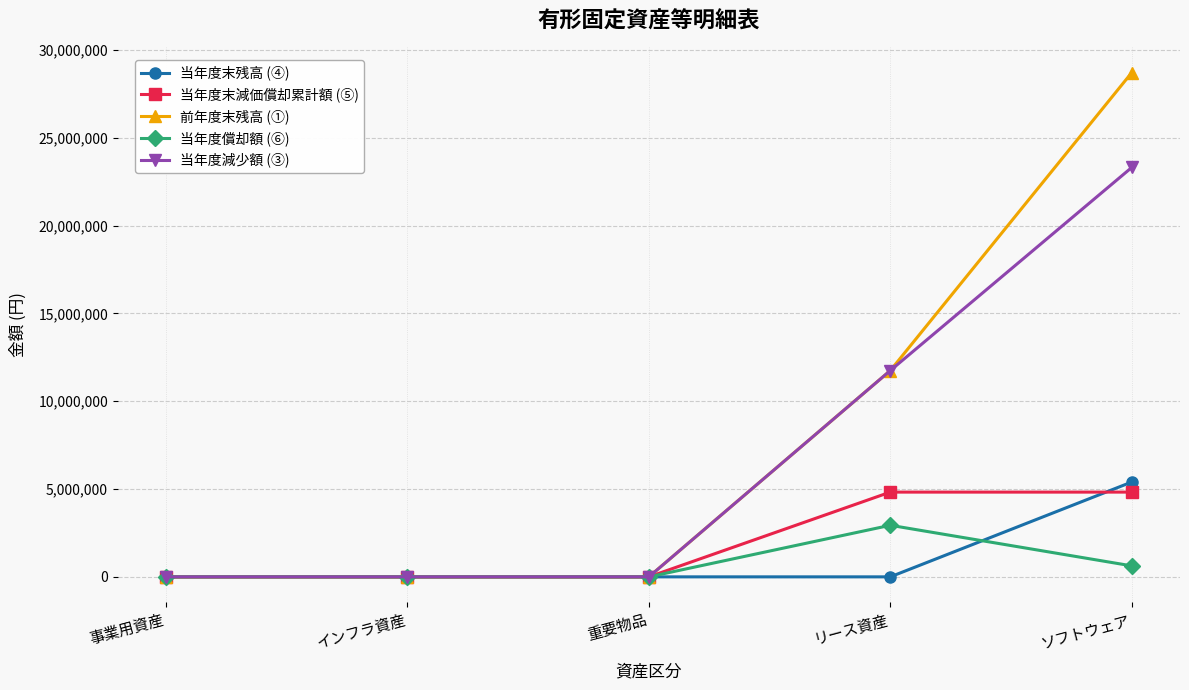

Which series has the widest spread of values?

前年度末残高 (①)